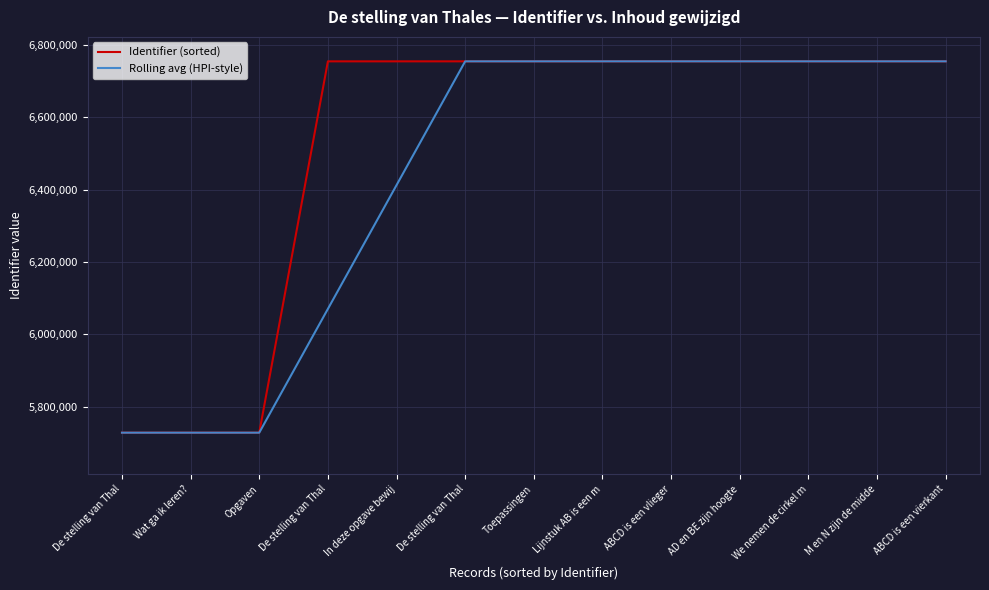

What are all the series names shown in the legend?

Identifier (sorted), Rolling avg (HPI-style)